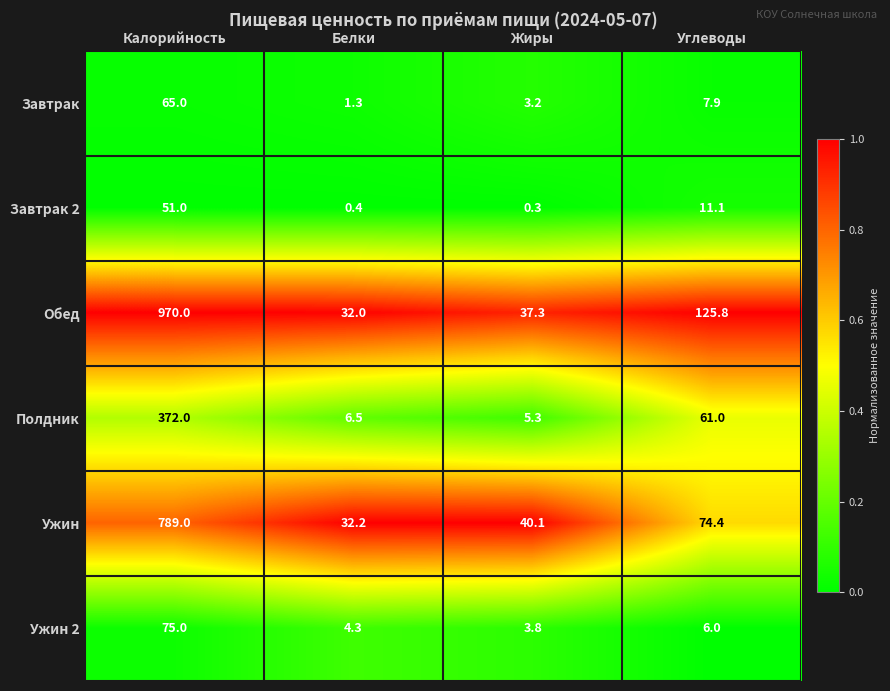

Is it true that Полдник equals 6.5 at Белки?

True